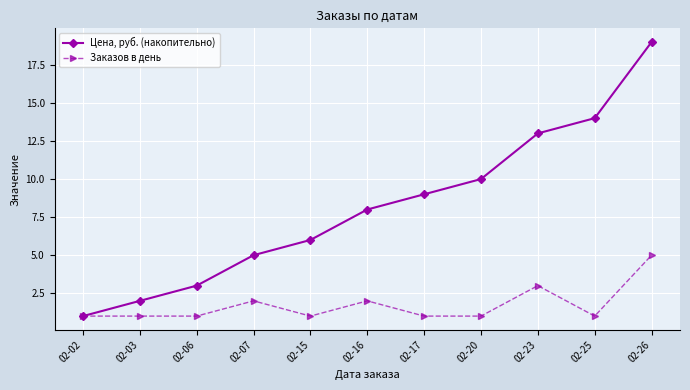

List the series in order of their overall mean, lowest first.

Заказов в день, Цена, руб. (накопительно)